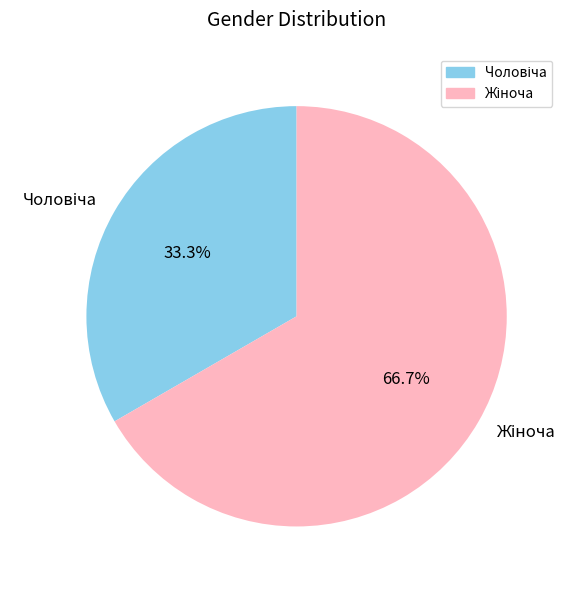

Does any single category account for the majority?

Yes